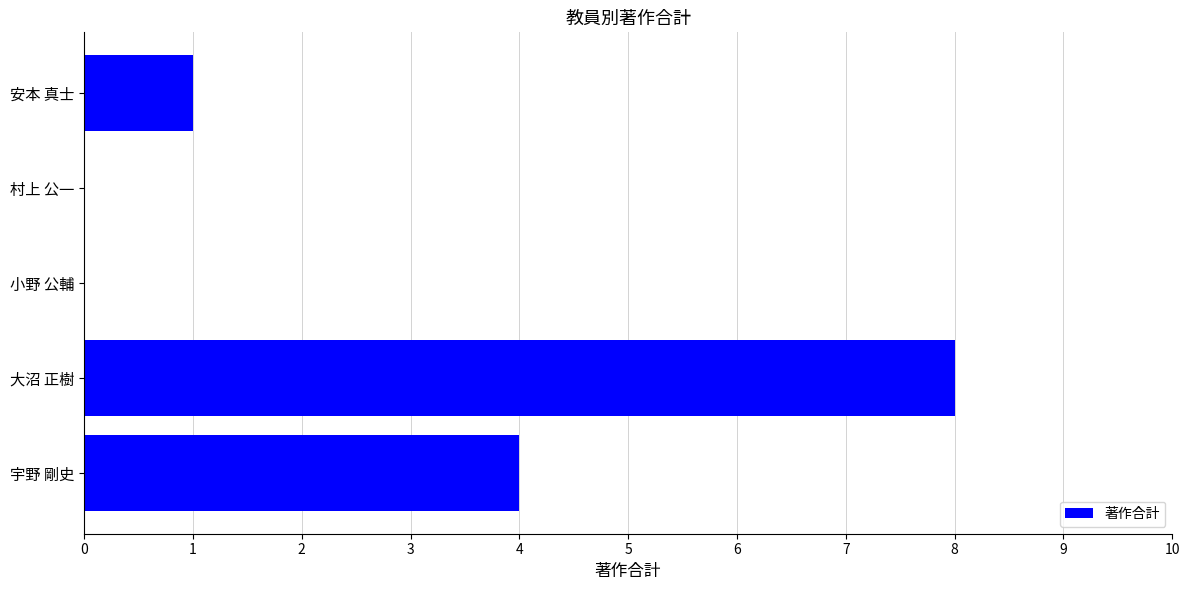

What is the sum of all values?

13